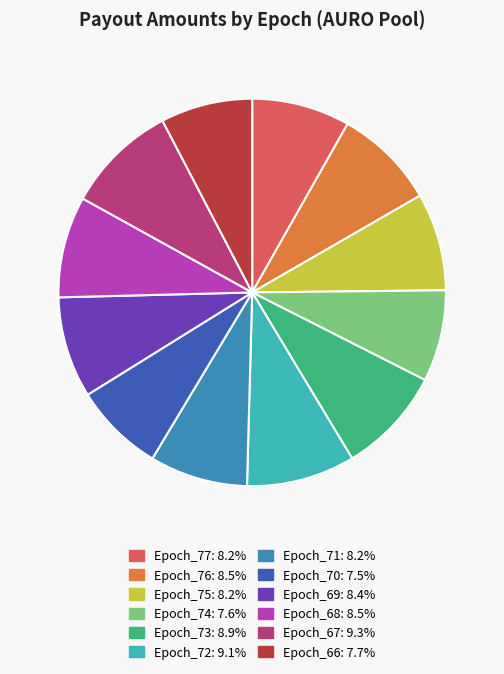

Is it true that Epoch_71 is 8% of the pie?

True